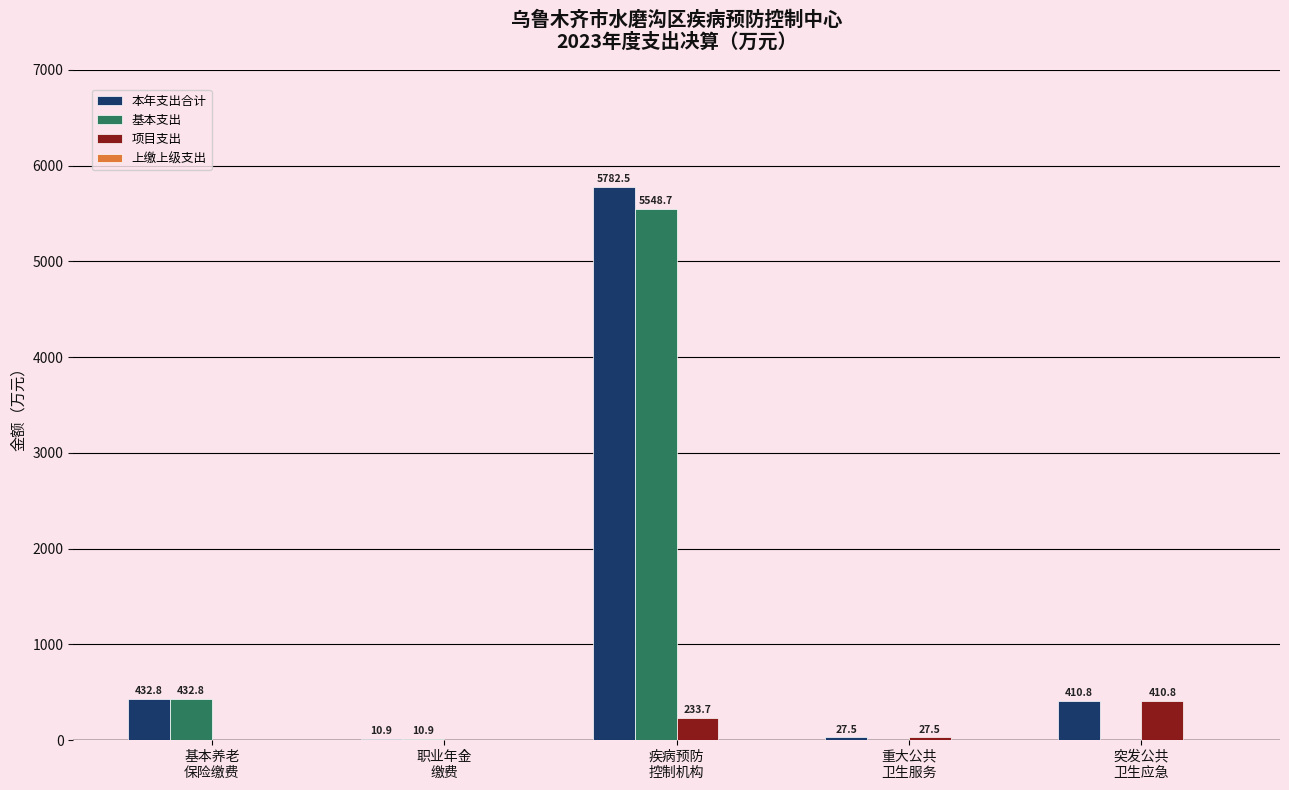

What is the sum of all 本年支出合计 values?

6664.5